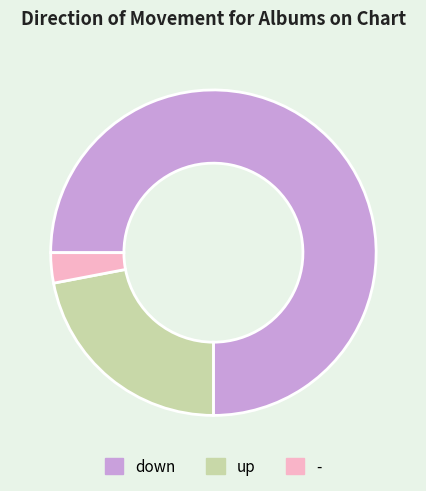

Which slice is the smallest?

-